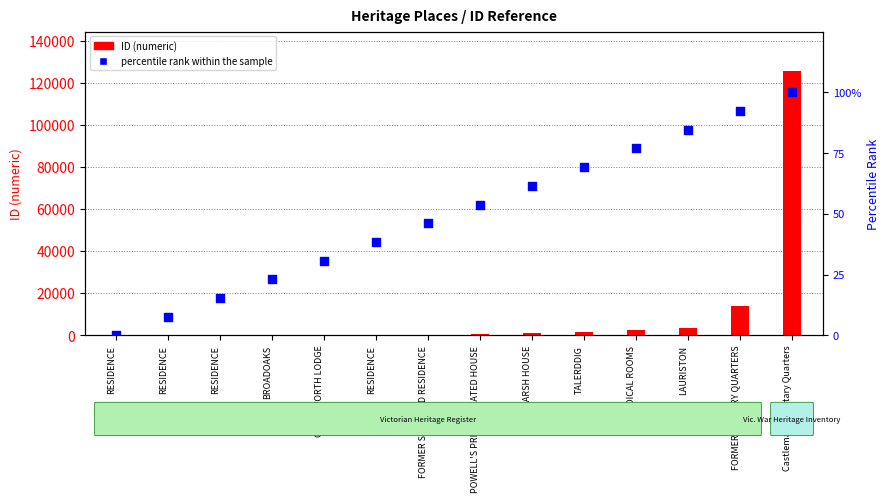

At how many categories does at least one series exceed 34569?

1